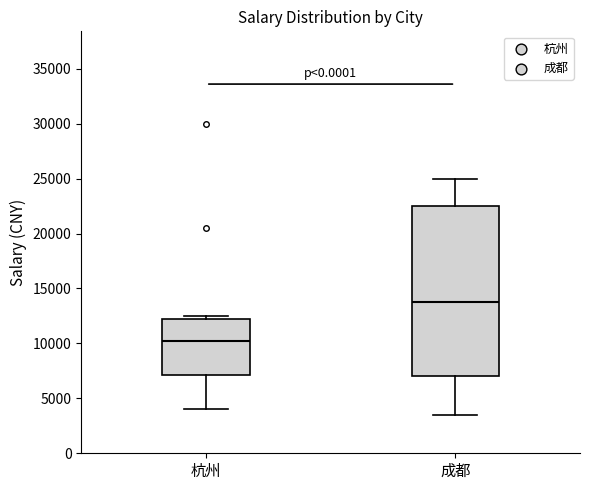

Which box is the tallest, from its lower edge to its upper edge?

成都